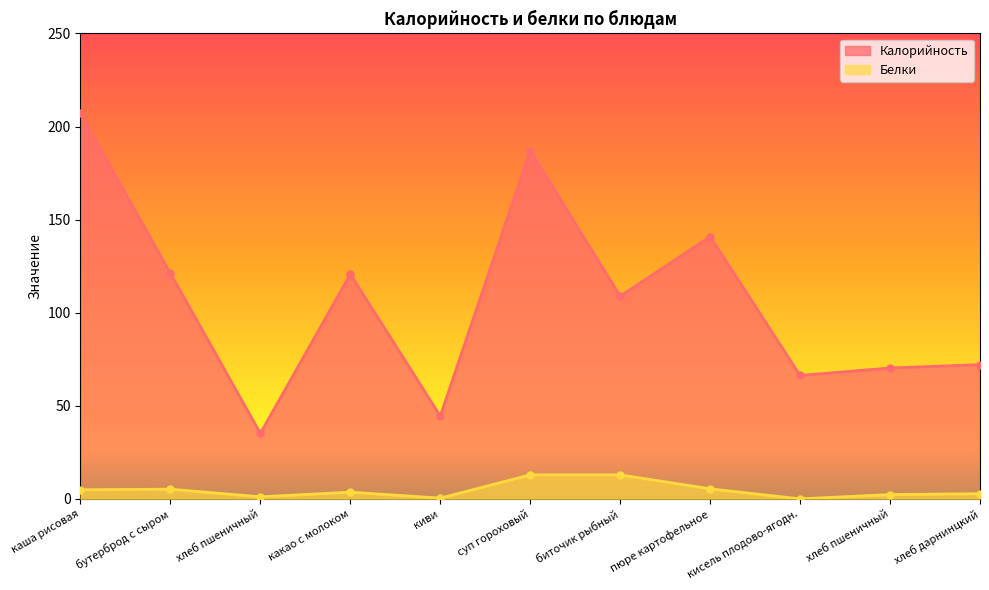

How many lines are shown in the chart?

2